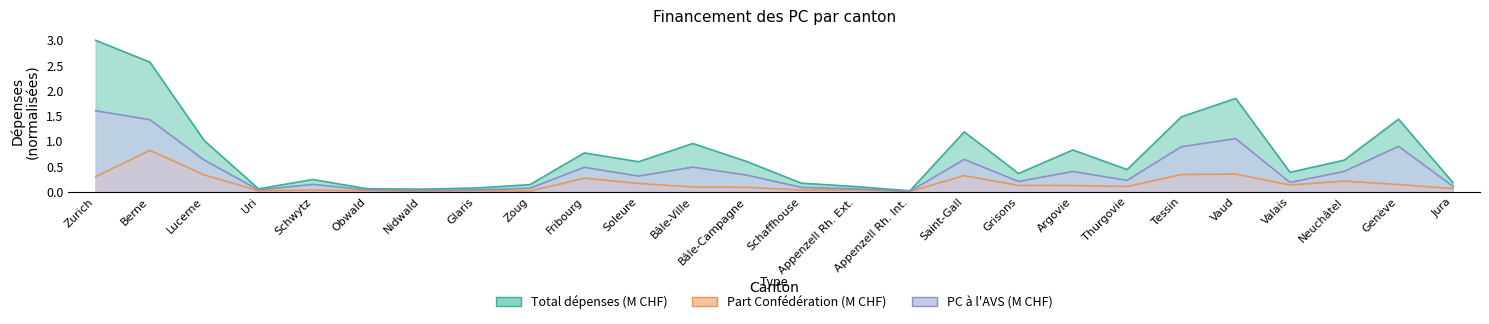

What position from the right is Jura?

1